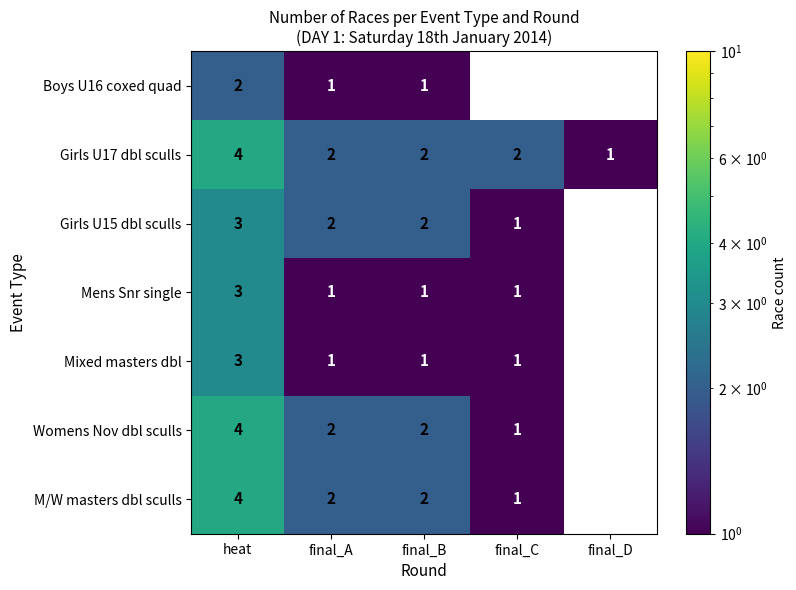

Which has a higher value, final_D or final_C?

final_C